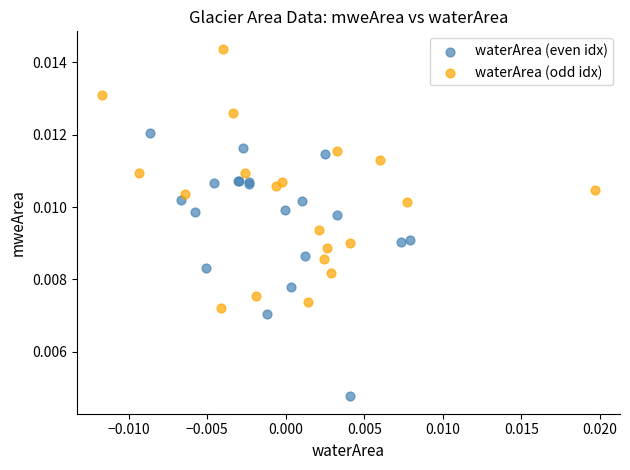

Which series reaches the maximum Y coordinate?

waterArea (odd idx)